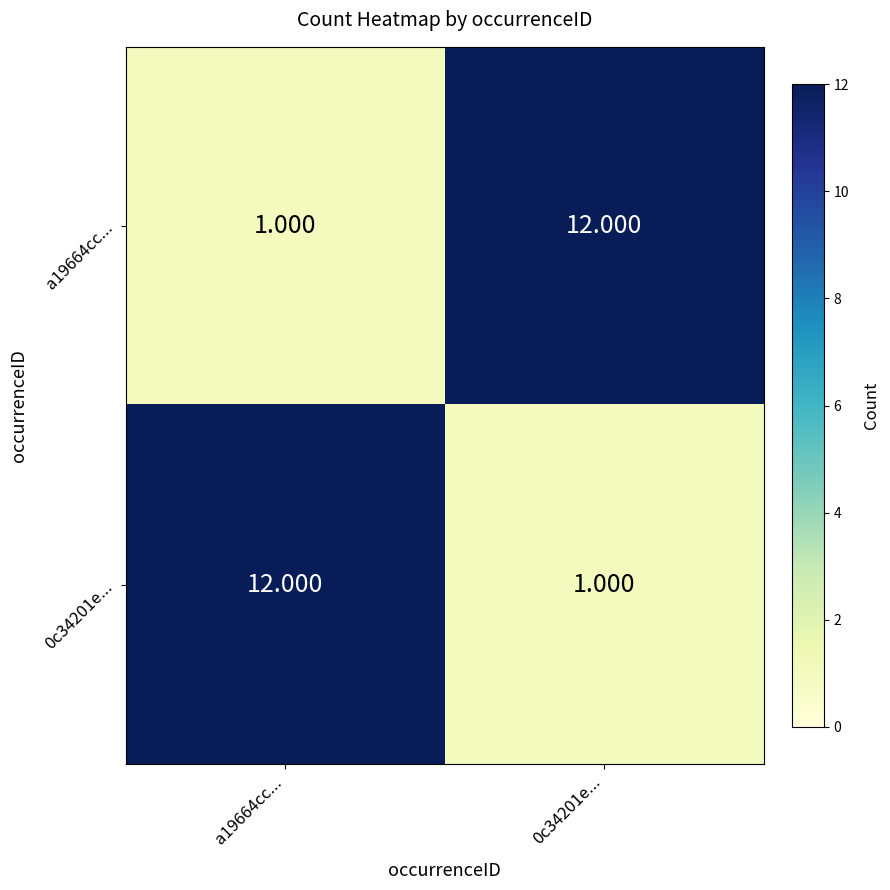

Which series has the largest range (max minus min)?

a19664cc...